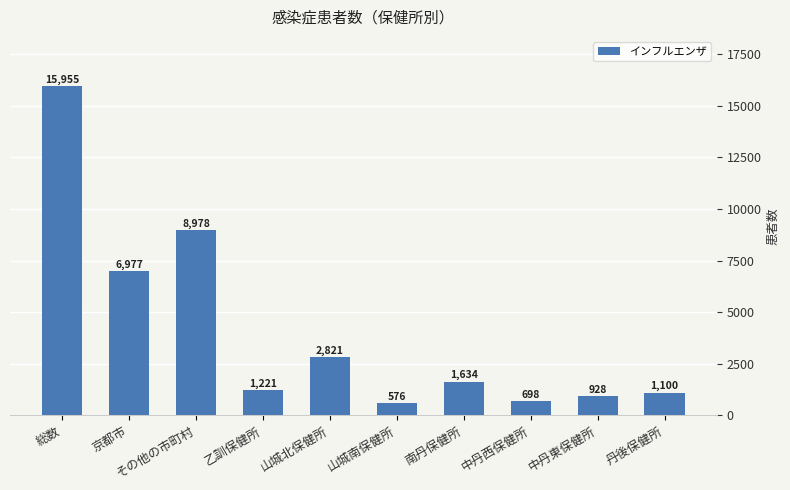

How many bars are there in total?

10